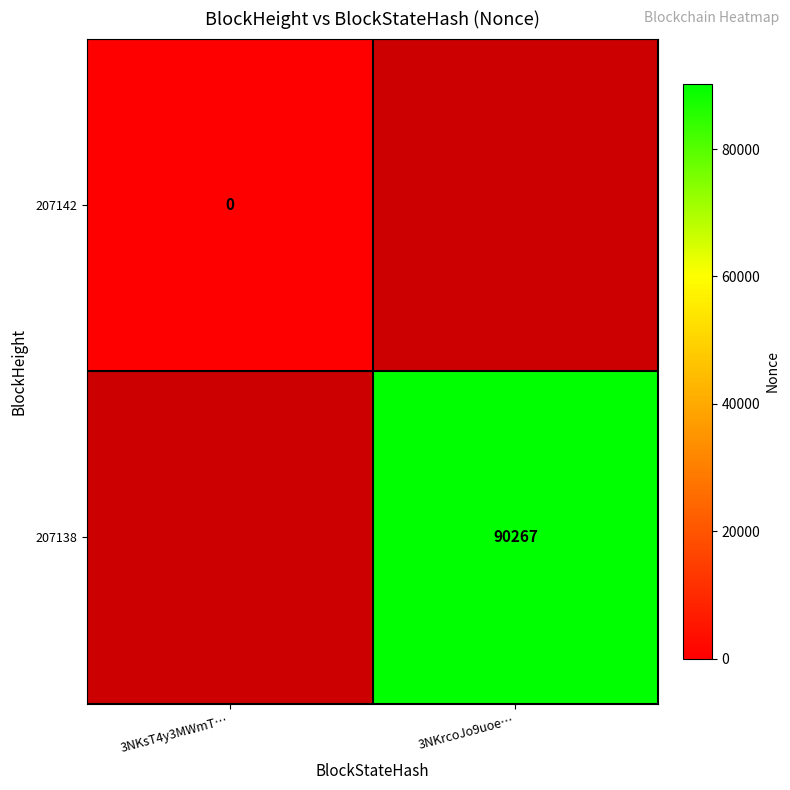

The 207138 series shows 90267 at 3NKrcoJo9uoe…. True or false?

True